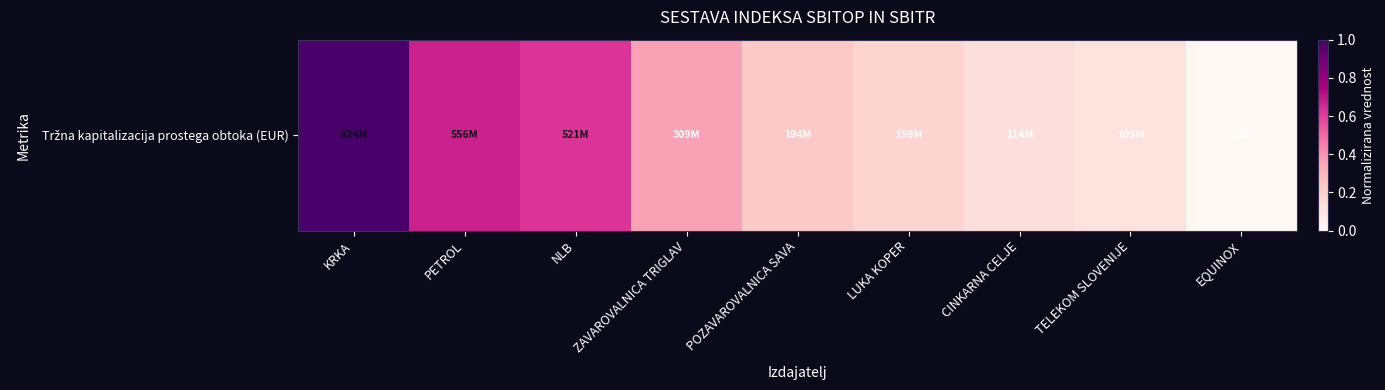

List the labels in order of value, largest first.

KRKA, PETROL, NLB, ZAVAROVALNICA TRIGLAV, POZAVAROVALNICA SAVA, LUKA KOPER, CINKARNA CELJE, TELEKOM SLOVENIJE, EQUINOX